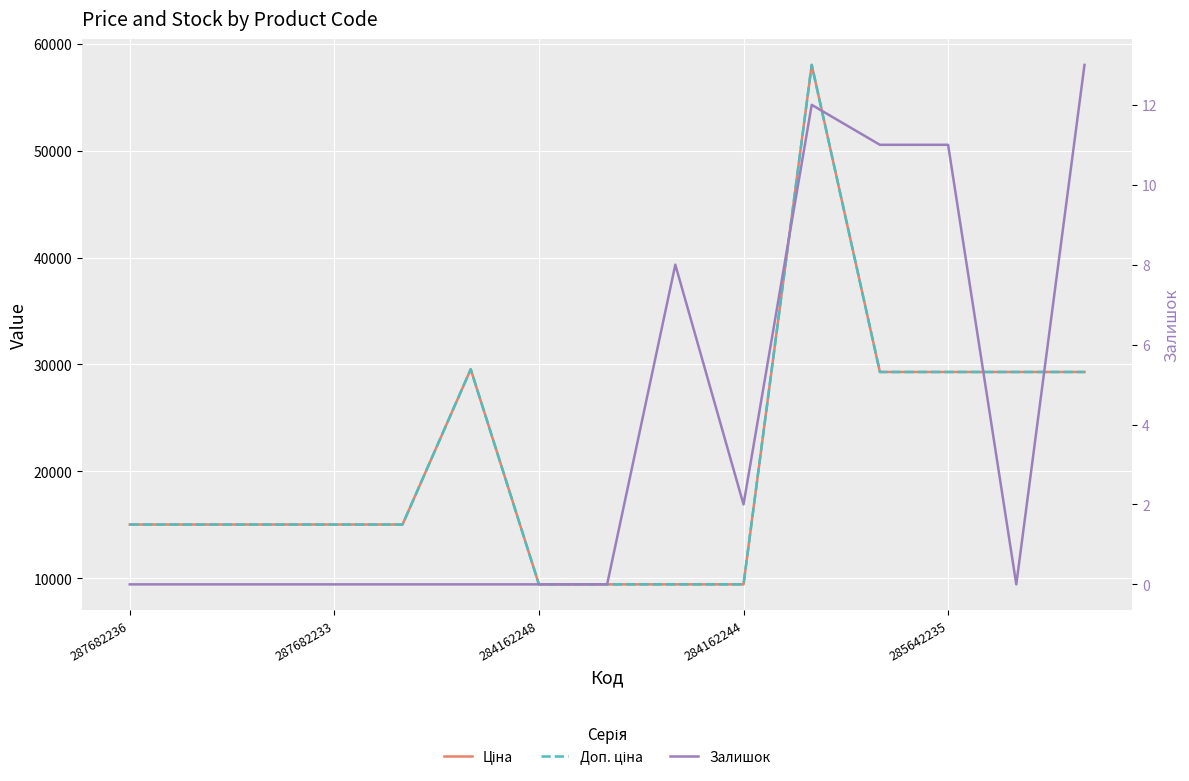

Which series has the widest spread of values?

Ціна